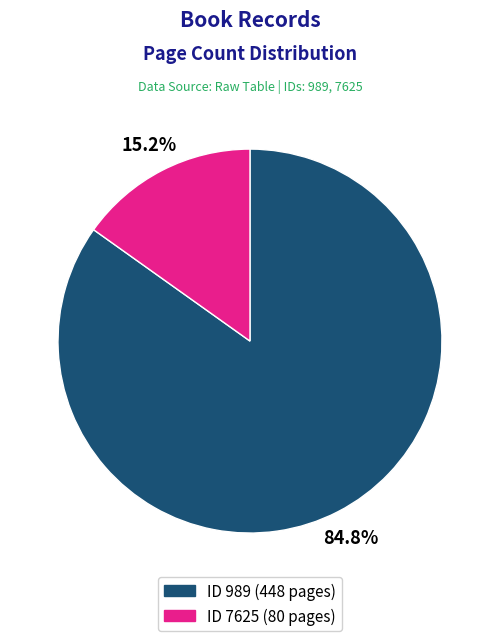

Is there any slice that represents more than half of the pie?

Yes